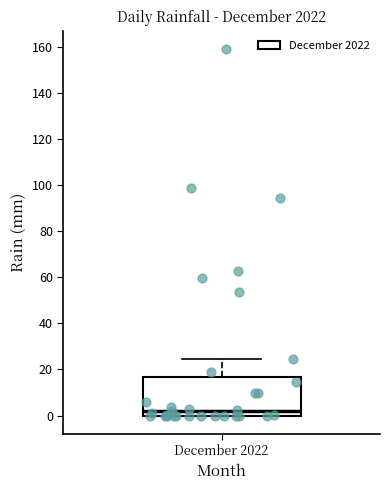

Transcribe this box plot: give where the median line is, the range the box spans, and where the two whiskers end, as read against the y-axis. The values are not printed on the chart, so give them approximately, as read against the axis.

median 2, box 0 to 16, whiskers 0 to 24